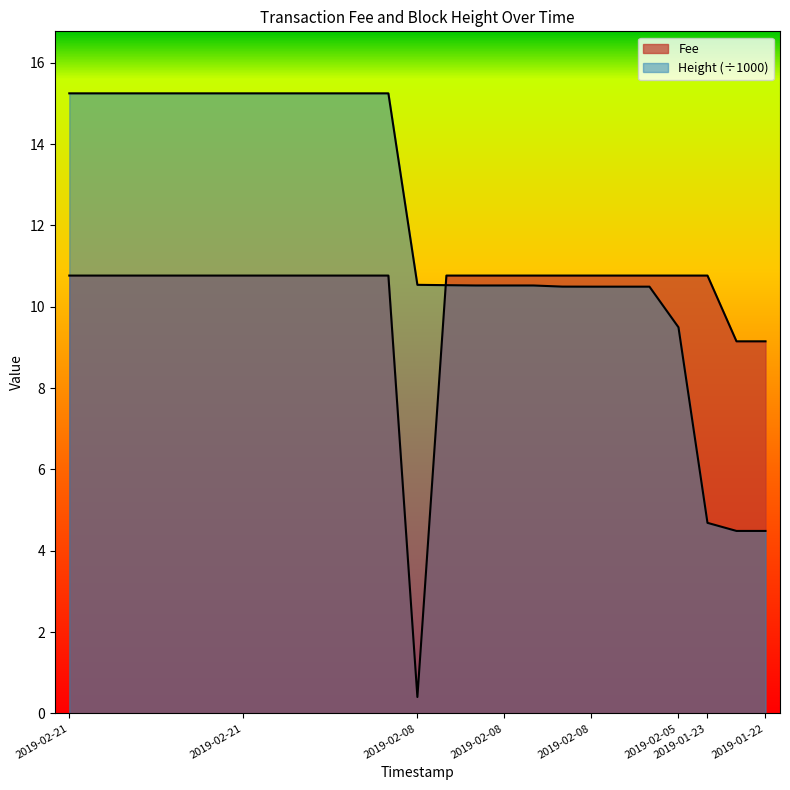

Reading left to right, what are all the values shown in this chart?

Fee: 10.8	10.8	10.8	10.8	10.8	10.8	10.8	10.8	10.8	10.8	10.8	10.8	0.4	10.8	10.8	10.8	10.8	10.8	10.8	10.8	10.8	10.8	10.8	9.2	9.2
Height: 15.2	15.2	15.2	15.2	15.2	15.2	15.2	15.2	15.2	15.2	15.2	15.2	10.5	10.5	10.5	10.5	10.5	10.5	10.5	10.5	10.5	9.5	4.7	4.5	4.5